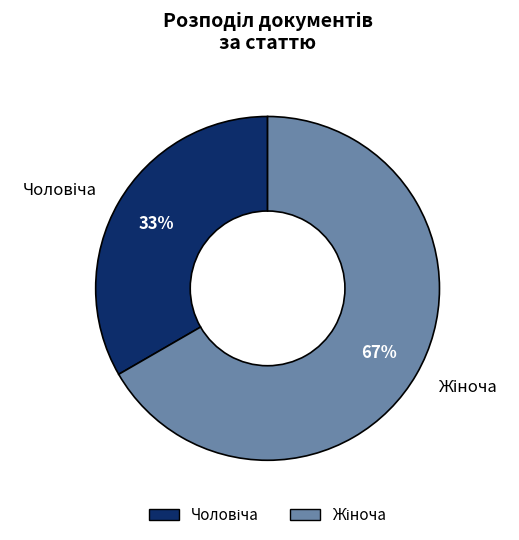

To the nearest percent, what is the average slice percentage?

50%